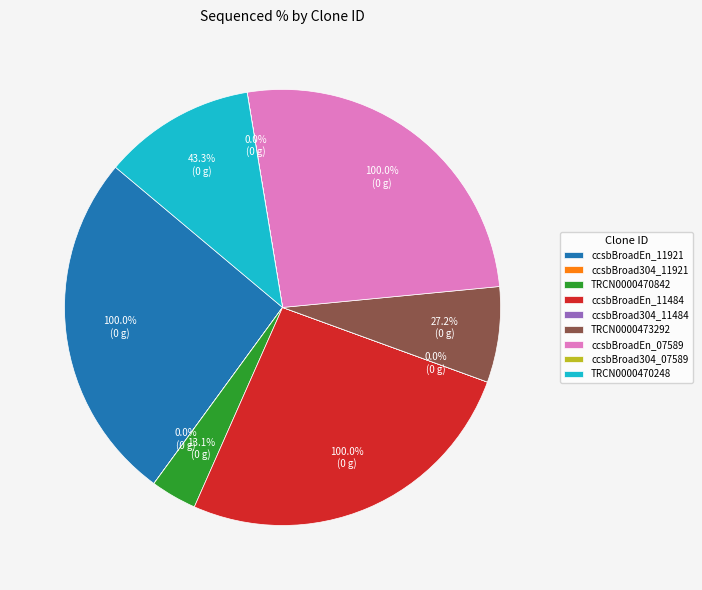

Is there any slice that represents more than half of the pie?

No